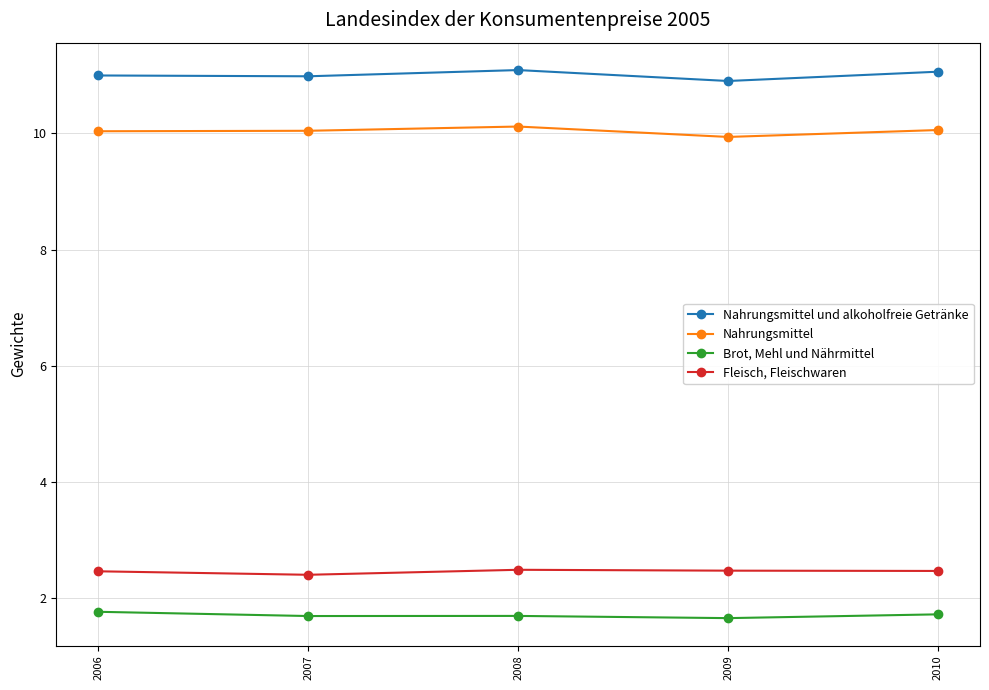

Which series has the largest total across all categories?

Nahrungsmittel und alkoholfreie Getränke